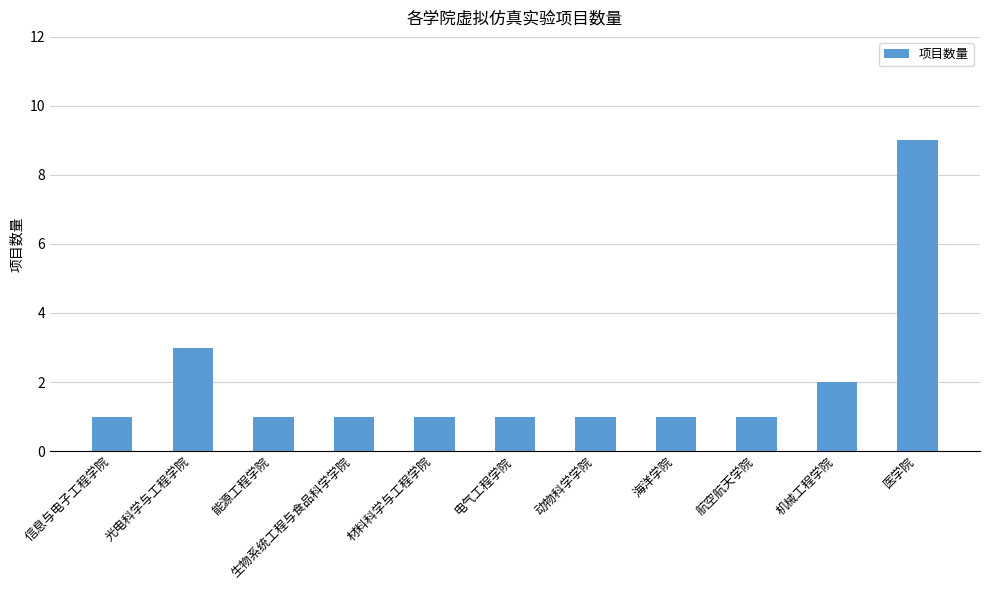

What is the ratio of the value at 材料科学与工程学院 to the value at 光电科学与工程学院?

0.3